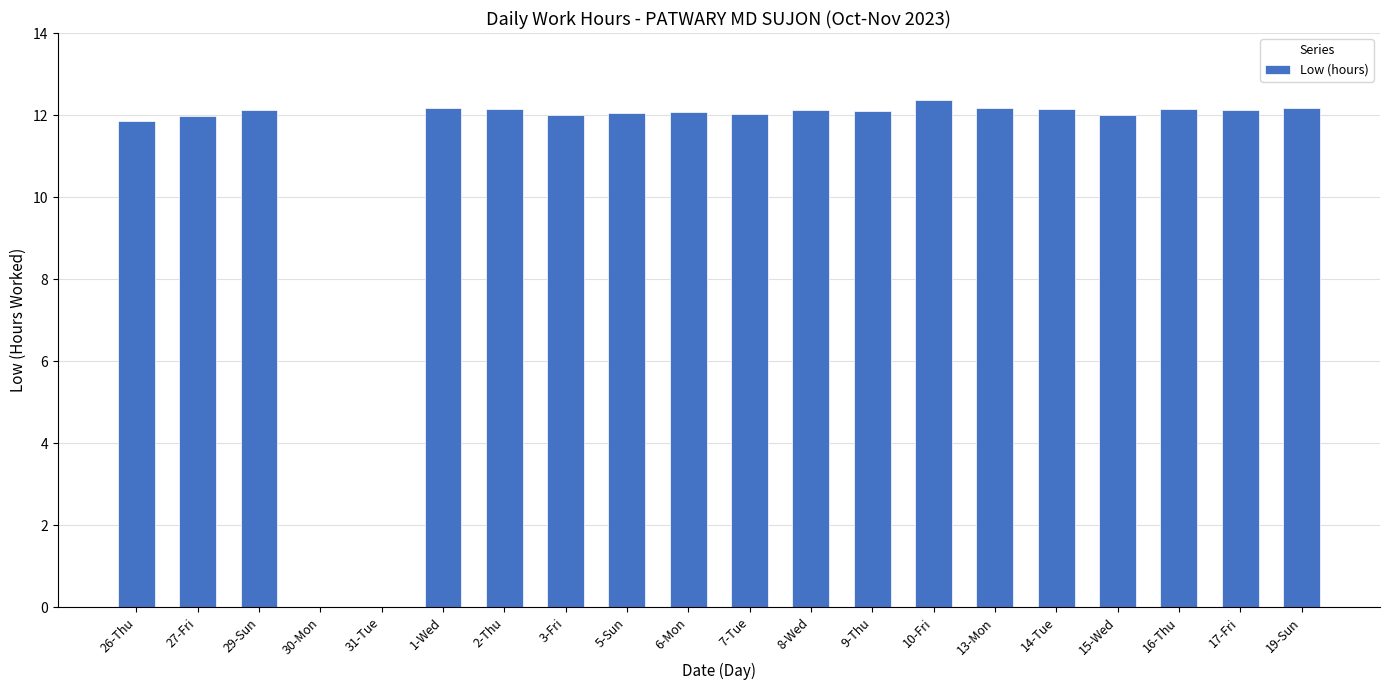

What is the sum of the values at 5-Sun and 16-Thu?

24.2